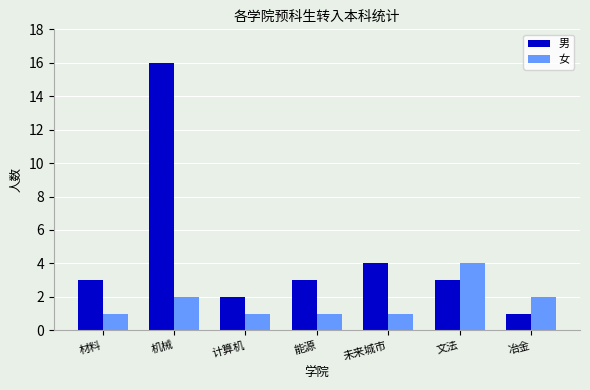

How many categories are shown in the chart?

7